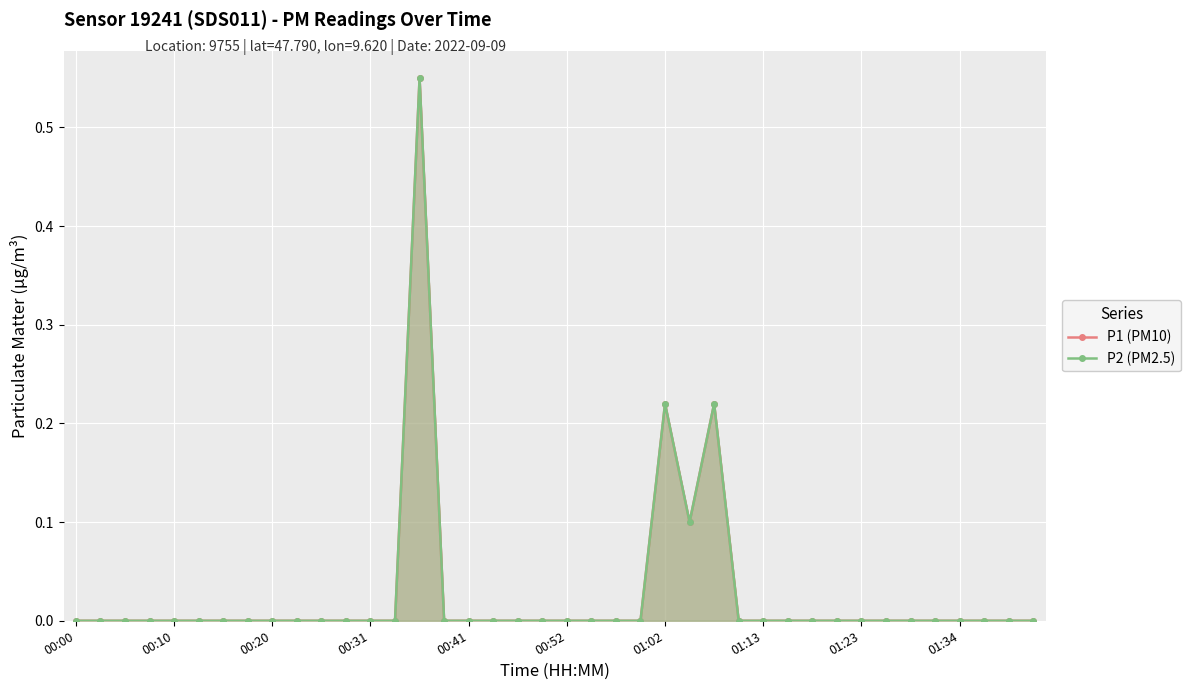

Reading right to left, extract all data points from this chart.

P1 (PM10): 0.0	0.0	0.0	0.0	0.0	0.0	0.0	0.0	0.0	0.0	0.0	0.0	0.0	0.2	0.1	0.2	0.0	0.0	0.0	0.0	0.0	0.0	0.0	0.0	0.0	0.6	0.0	0.0	0.0	0.0	0.0	0.0	0.0	0.0	0.0	0.0	0.0	0.0	0.0	0.0
P2 (PM2.5): 0.0	0.0	0.0	0.0	0.0	0.0	0.0	0.0	0.0	0.0	0.0	0.0	0.0	0.2	0.1	0.2	0.0	0.0	0.0	0.0	0.0	0.0	0.0	0.0	0.0	0.6	0.0	0.0	0.0	0.0	0.0	0.0	0.0	0.0	0.0	0.0	0.0	0.0	0.0	0.0